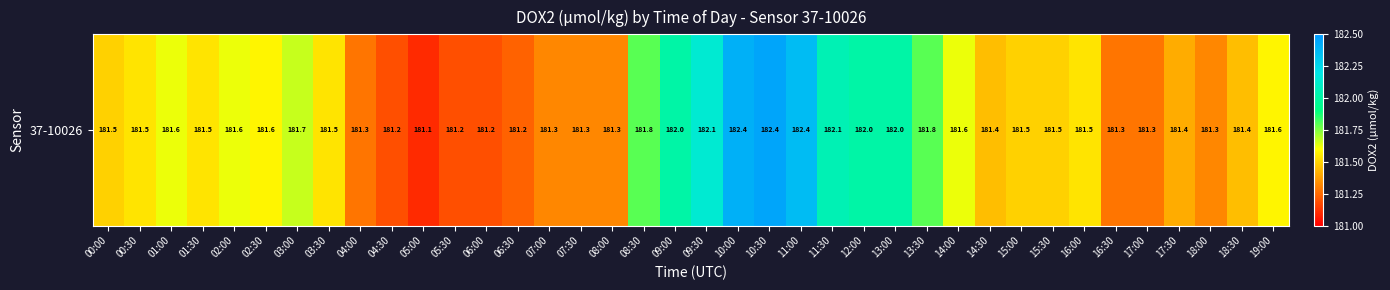

List the labels in order of value, largest first.

10:30, 10:00, 11:00, 09:30, 11:30, 09:00, 12:00, 13:00, 08:30, 13:30, 03:00, 14:00, 02:00, 01:00, 19:00, 02:30, 01:30, 16:00, 03:30, 00:30, 00:00, 15:30, 15:00, 14:30, 18:30, 17:30, 08:00, 18:00, 07:00, 07:30, 16:30, 04:00, 17:00, 06:30, 05:30, 06:00, 04:30, 05:00